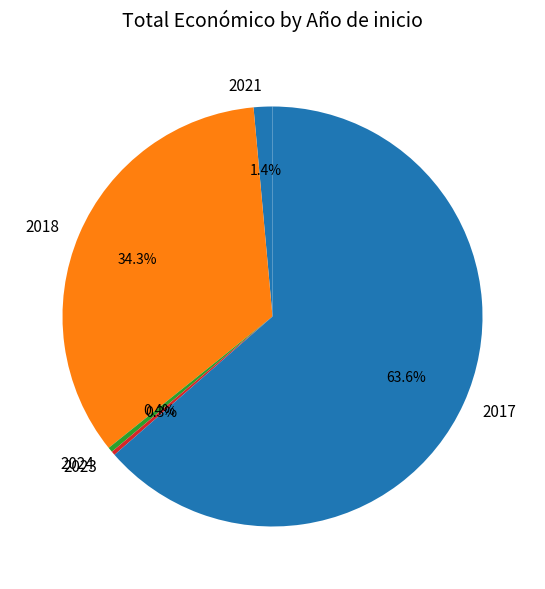

To the nearest percent, what is the combined percentage of 2017 and 2018?

98%